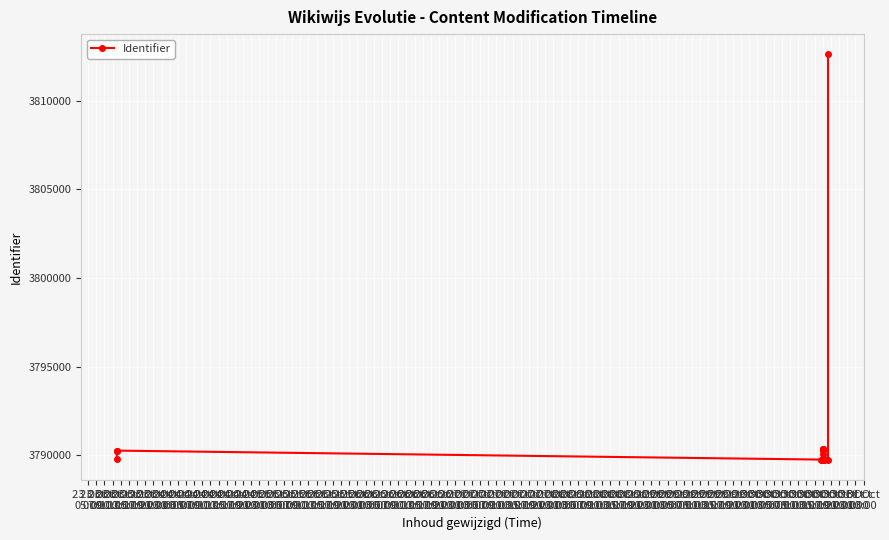

Reading left to right, what are all the values shown in this chart?

3789772	3790268	3790269	3789763	3789767	3790329	3790326	3790333	3790334	3790335	3790085	3789764	3789774	3789765	3789768	3789762	3812622